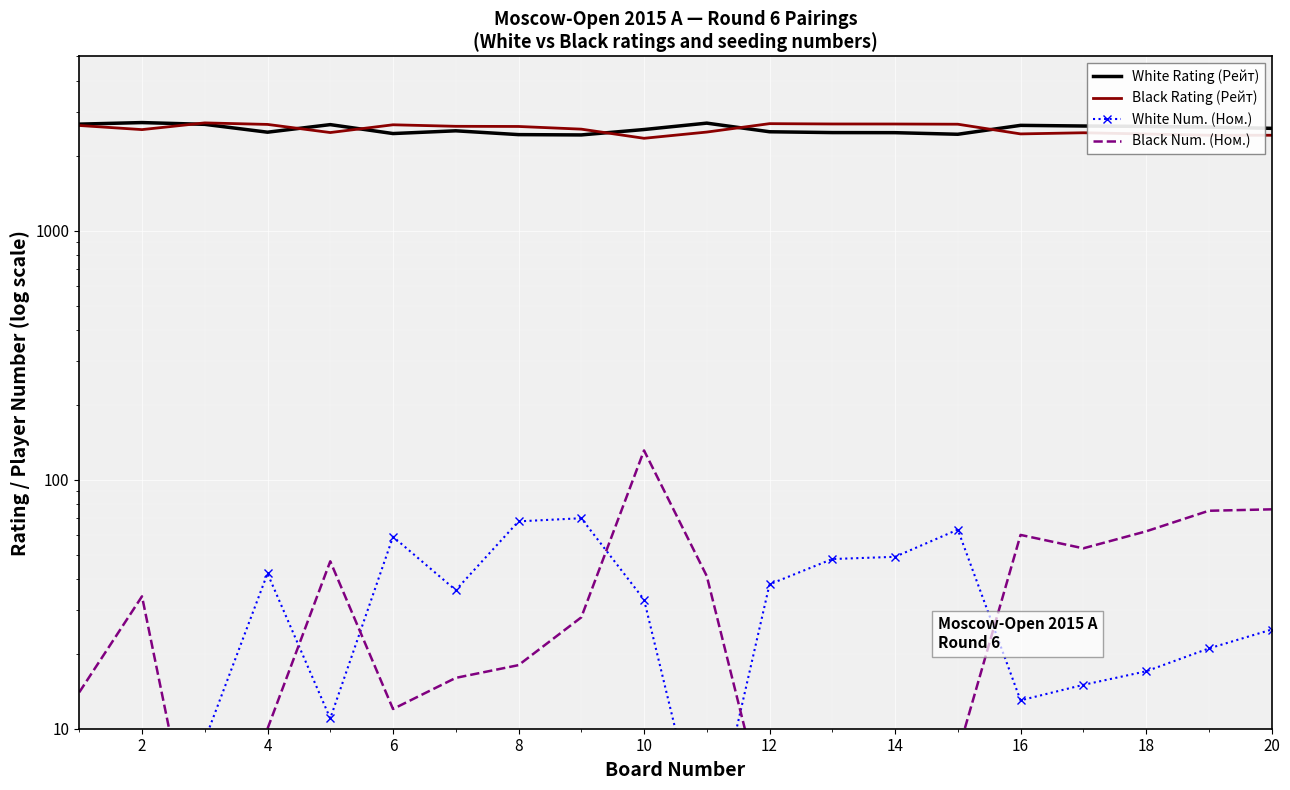

After their last crossing, which series has the higher values: White Num. (Ном.) or Black Num. (Ном.)?

Black Num. (Ном.)